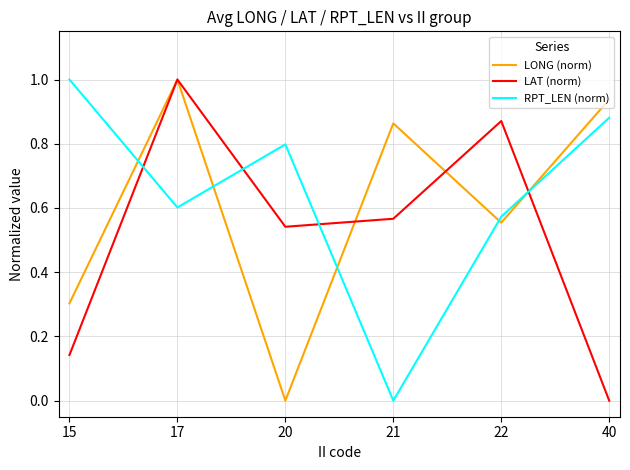

At which label does RPT_LEN (norm) reach its peak?

15